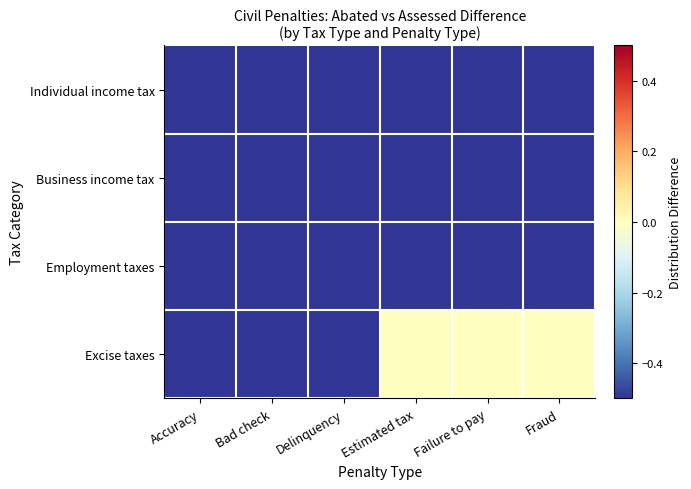

Which label corresponds to the largest value in the chart?

Estimated tax